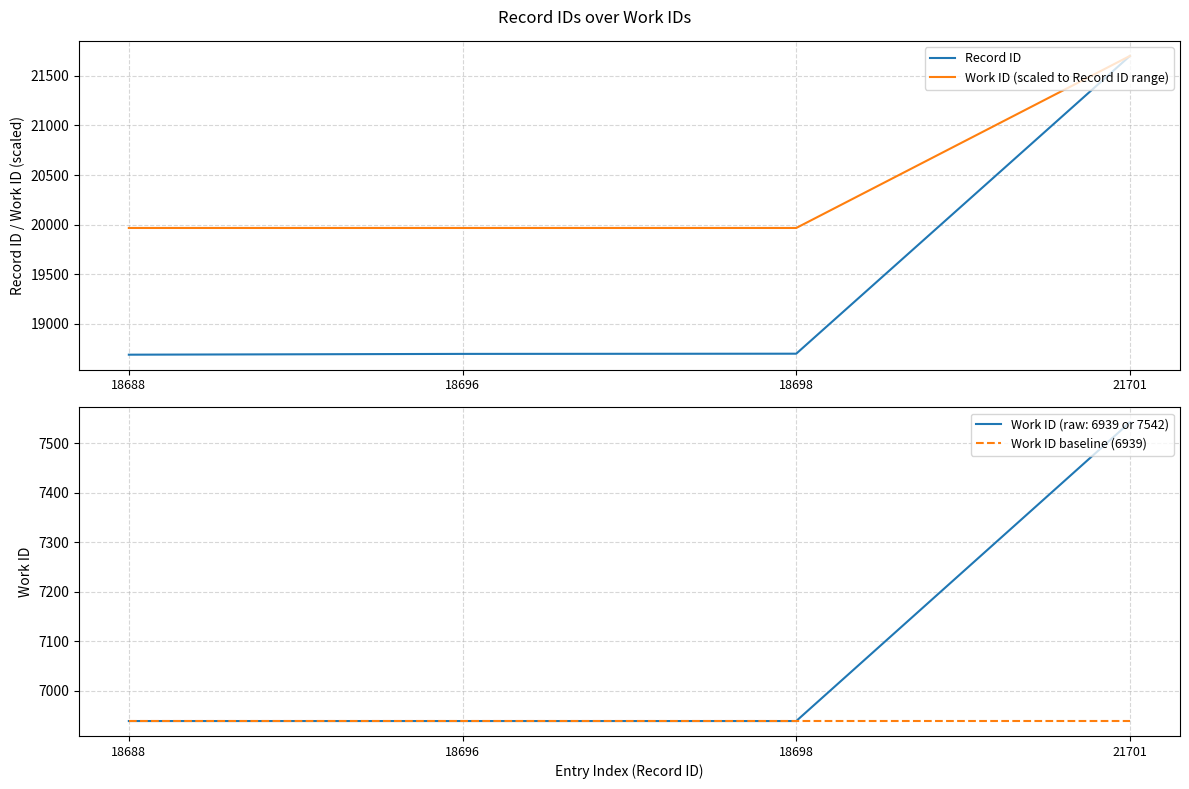

What is the sum of all Work ID baseline (6939) values?

27756